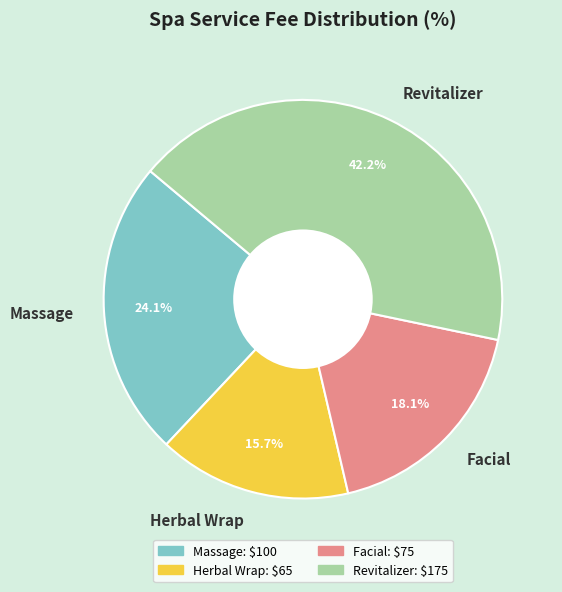

Is there any slice that represents more than half of the pie?

No